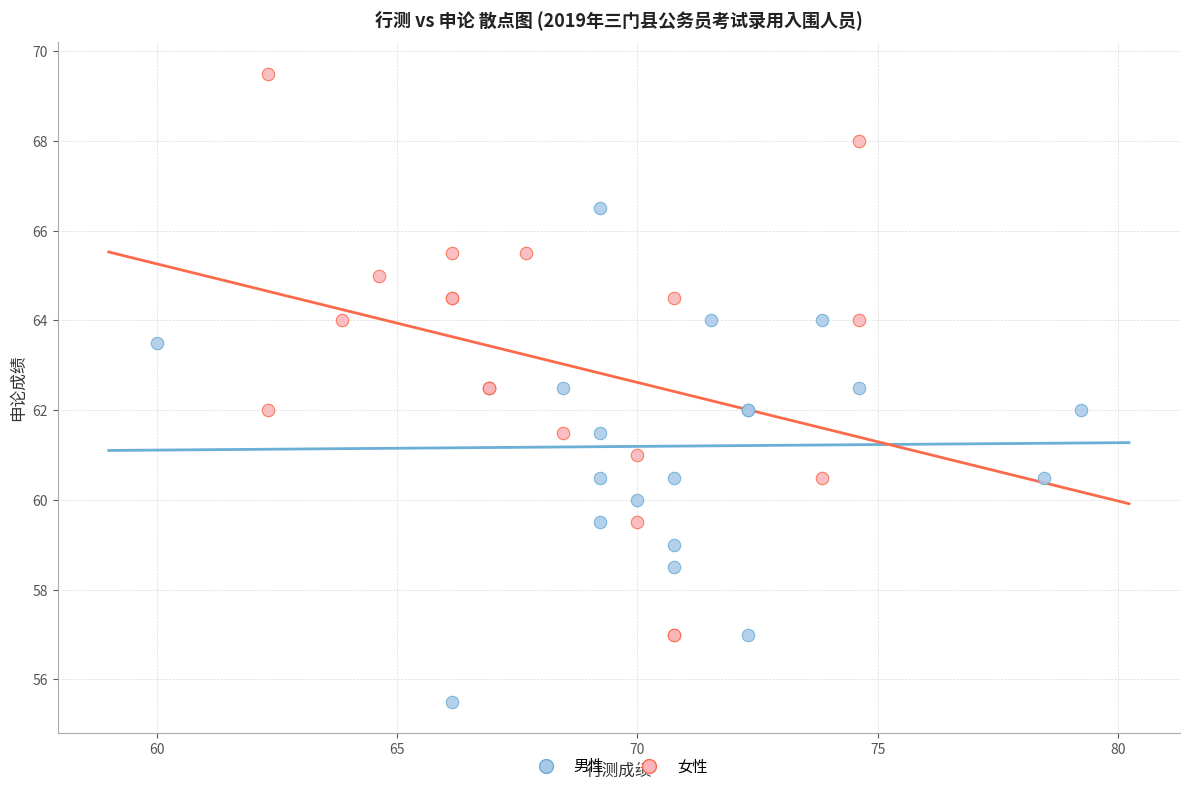

Which series has the widest spread of Y values?

女性